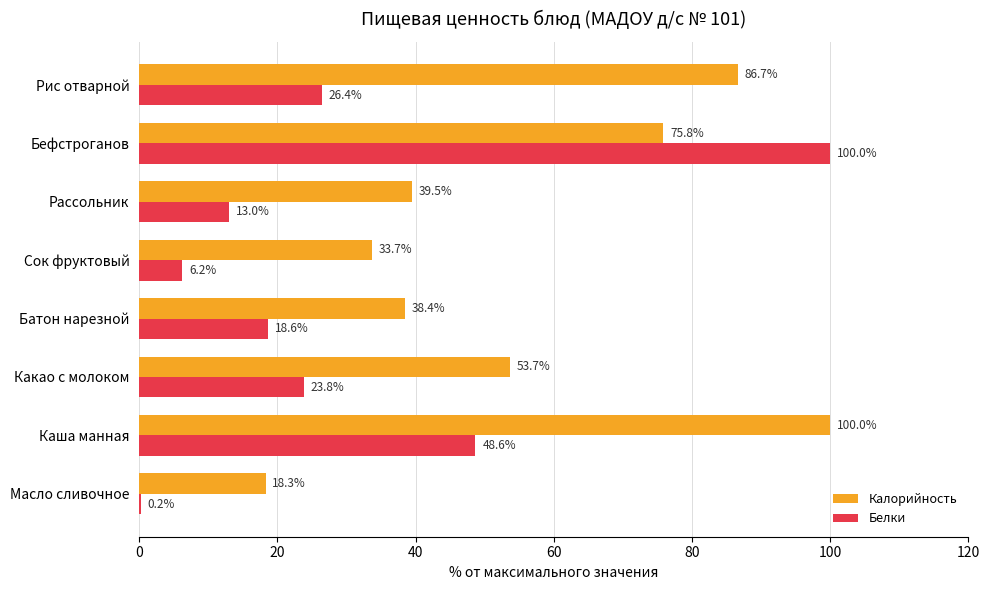

Which category has the highest value in the Белки series?

Бефстроганов